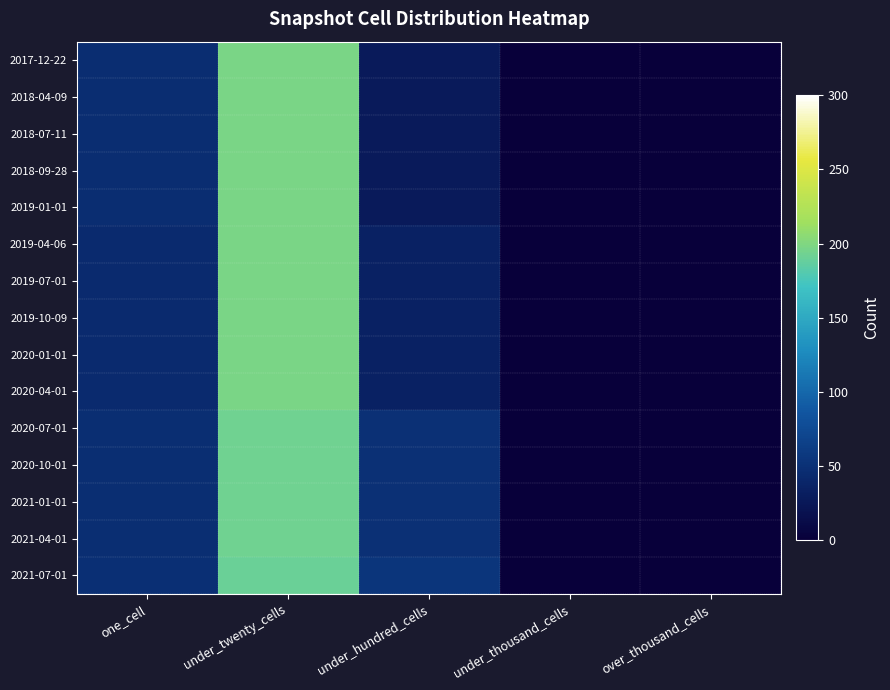

Reading left to right, list all the values displayed in this chart.

2017-12-22: one_cell=46	under_twenty_cells=197	under_hundred_cells=28	under_thousand_cells=0	over_thousand_cells=0
2018-04-09: one_cell=46	under_twenty_cells=197	under_hundred_cells=28	under_thousand_cells=0	over_thousand_cells=0
2018-07-11: one_cell=46	under_twenty_cells=197	under_hundred_cells=28	under_thousand_cells=0	over_thousand_cells=0
2018-09-28: one_cell=46	under_twenty_cells=197	under_hundred_cells=28	under_thousand_cells=0	over_thousand_cells=0
2019-01-01: one_cell=46	under_twenty_cells=197	under_hundred_cells=28	under_thousand_cells=0	over_thousand_cells=0
2019-04-06: one_cell=44	under_twenty_cells=198	under_hundred_cells=35	under_thousand_cells=0	over_thousand_cells=0
2019-07-01: one_cell=44	under_twenty_cells=198	under_hundred_cells=35	under_thousand_cells=0	over_thousand_cells=0
2019-10-09: one_cell=44	under_twenty_cells=198	under_hundred_cells=35	under_thousand_cells=0	over_thousand_cells=0
2020-01-01: one_cell=44	under_twenty_cells=198	under_hundred_cells=35	under_thousand_cells=0	over_thousand_cells=0
2020-04-01: one_cell=44	under_twenty_cells=198	under_hundred_cells=35	under_thousand_cells=0	over_thousand_cells=0
2020-07-01: one_cell=48	under_twenty_cells=193	under_hundred_cells=50	under_thousand_cells=0	over_thousand_cells=0
2020-10-01: one_cell=48	under_twenty_cells=193	under_hundred_cells=50	under_thousand_cells=0	over_thousand_cells=0
2021-01-01: one_cell=48	under_twenty_cells=193	under_hundred_cells=50	under_thousand_cells=0	over_thousand_cells=0
2021-04-01: one_cell=48	under_twenty_cells=193	under_hundred_cells=50	under_thousand_cells=0	over_thousand_cells=0
2021-07-01: one_cell=49	under_twenty_cells=191	under_hundred_cells=54	under_thousand_cells=0	over_thousand_cells=0